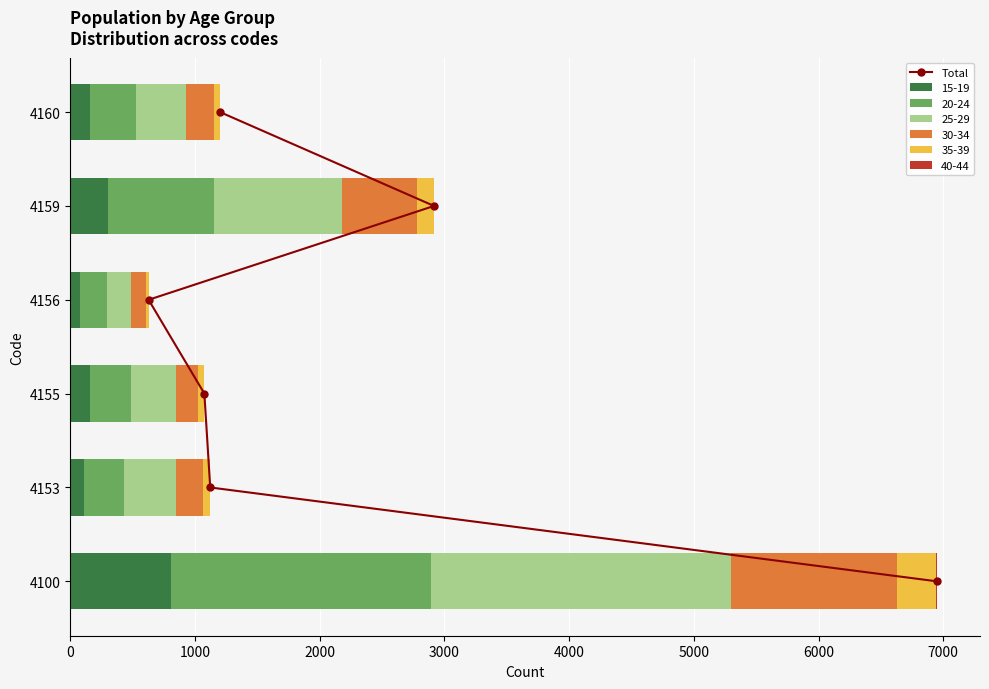

True or false: the data shows 1 at 1000.

True